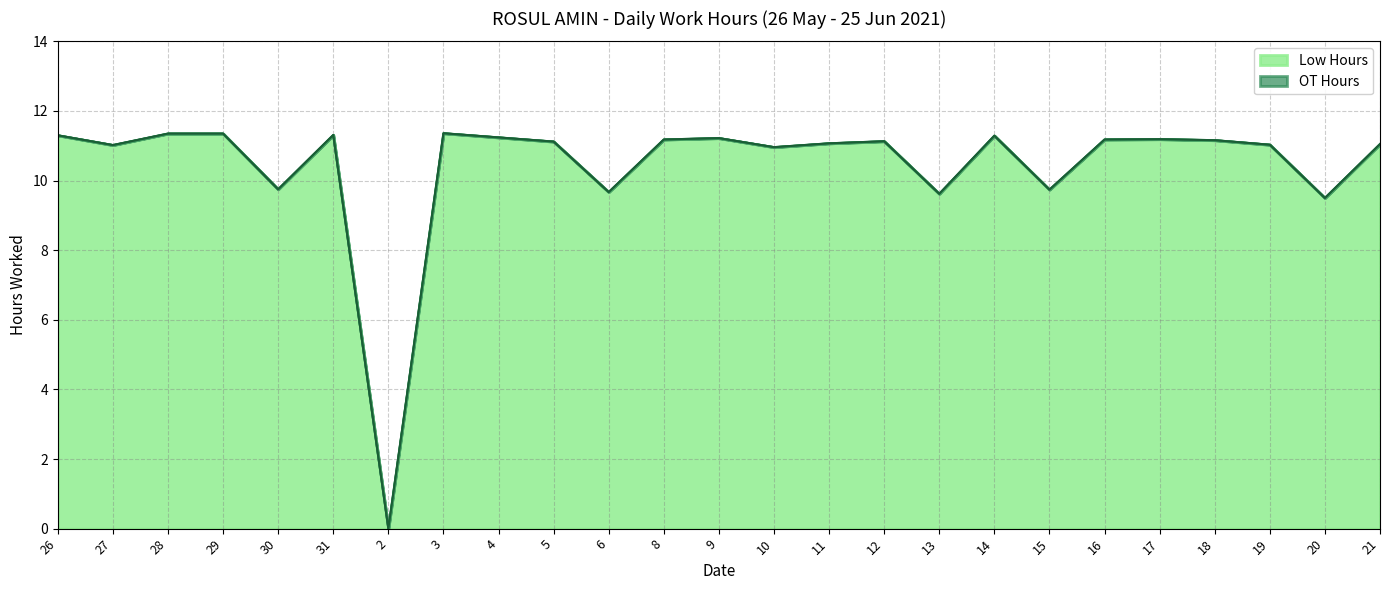

Reading left to right, transcribe all the data shown in this chart.

11.3	11.0	11.3	11.3	9.8	11.3	0.0	11.4	11.2	11.1	9.7	11.2	11.2	11.0	11.1	11.1	9.6	11.3	9.7	11.2	11.2	11.2	11.0	9.5	11.1